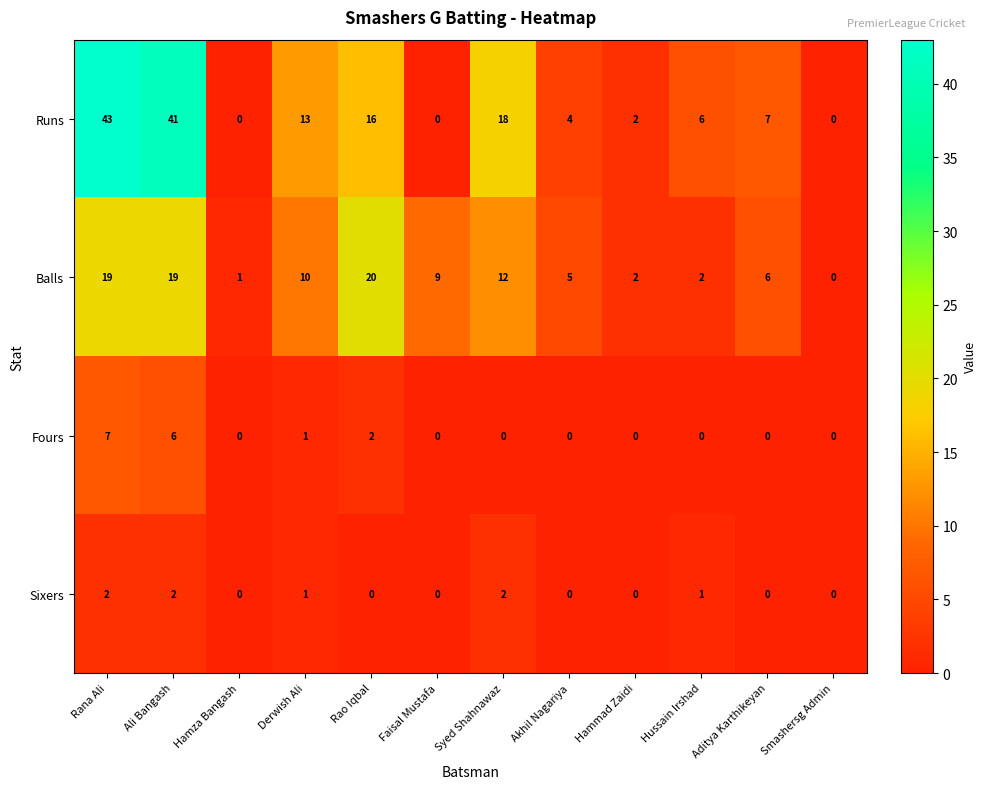

List the series in order of their peak value, highest first.

Runs, Balls, Fours, Sixers